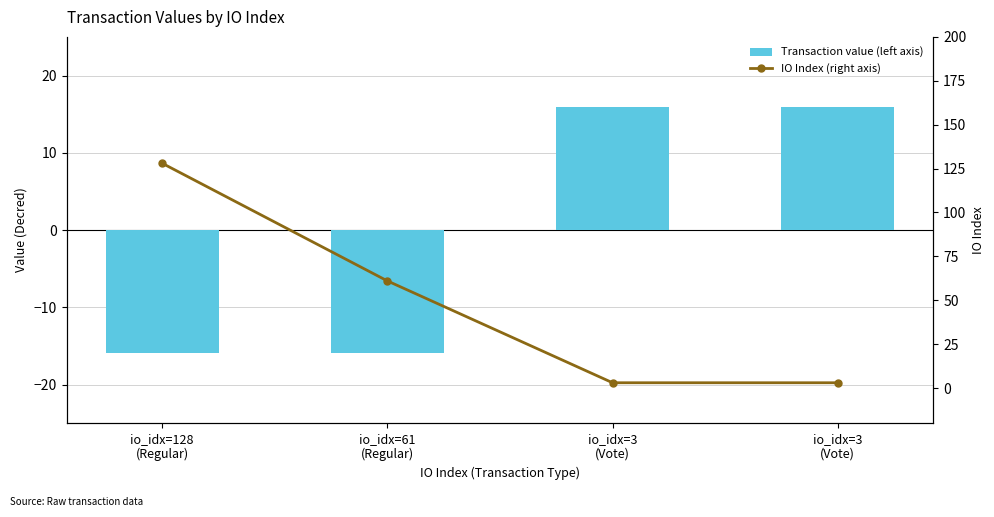

List the labels in order of Transaction value (left axis) value, largest first.

io_idx=3
(Vote), io_idx=3
(Vote), io_idx=128
(Regular), io_idx=61
(Regular)